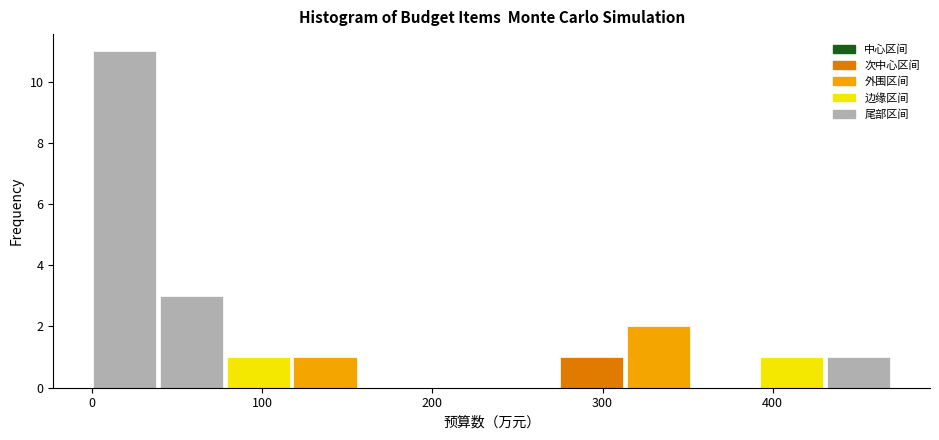

Around what value on the x-axis is the tallest bar? Give the approximate position of its centre, as read against the axis.

20